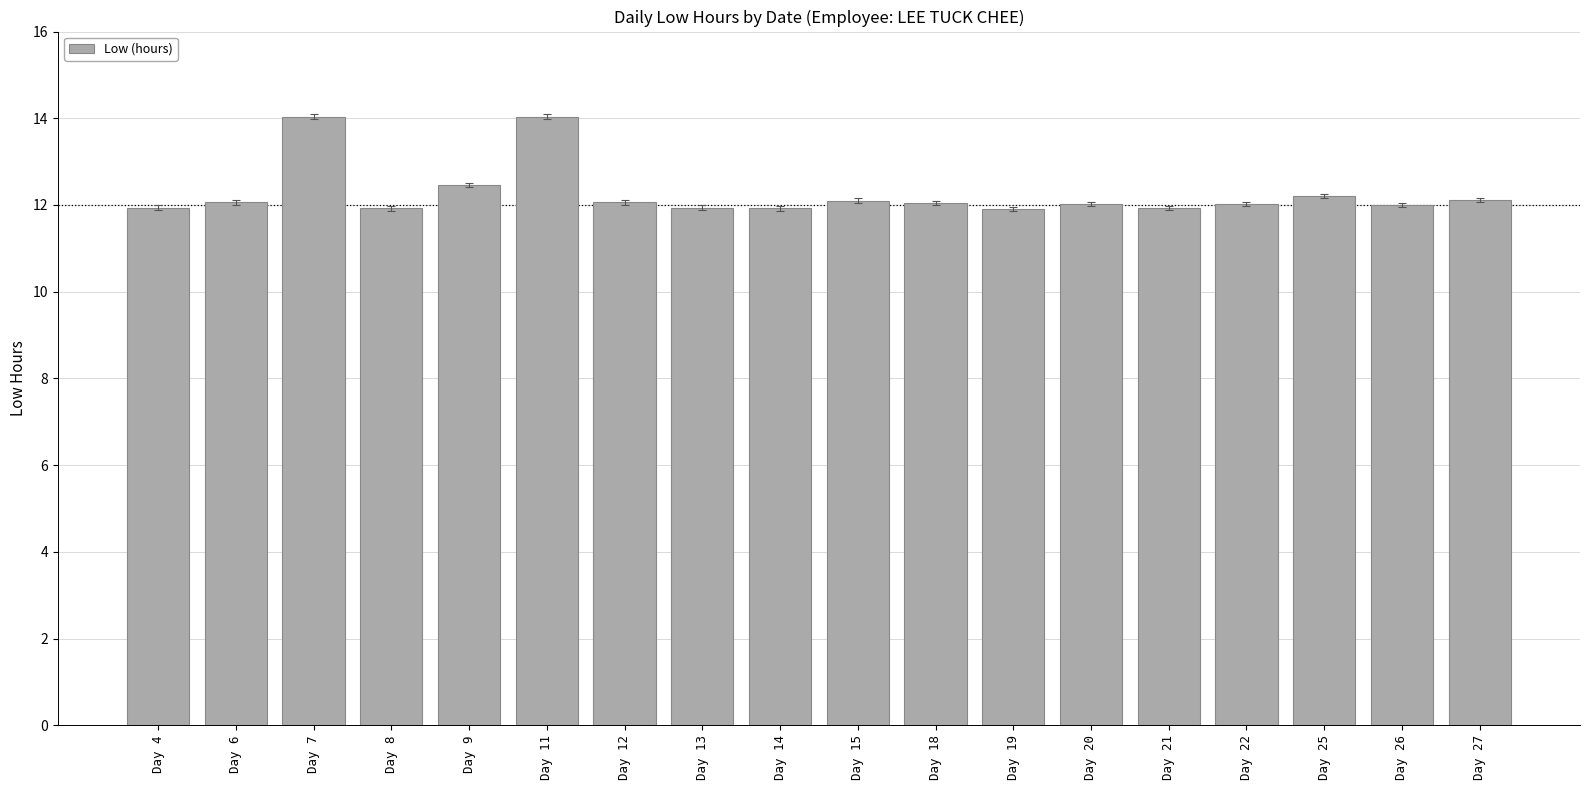

What is the average value?

12.3